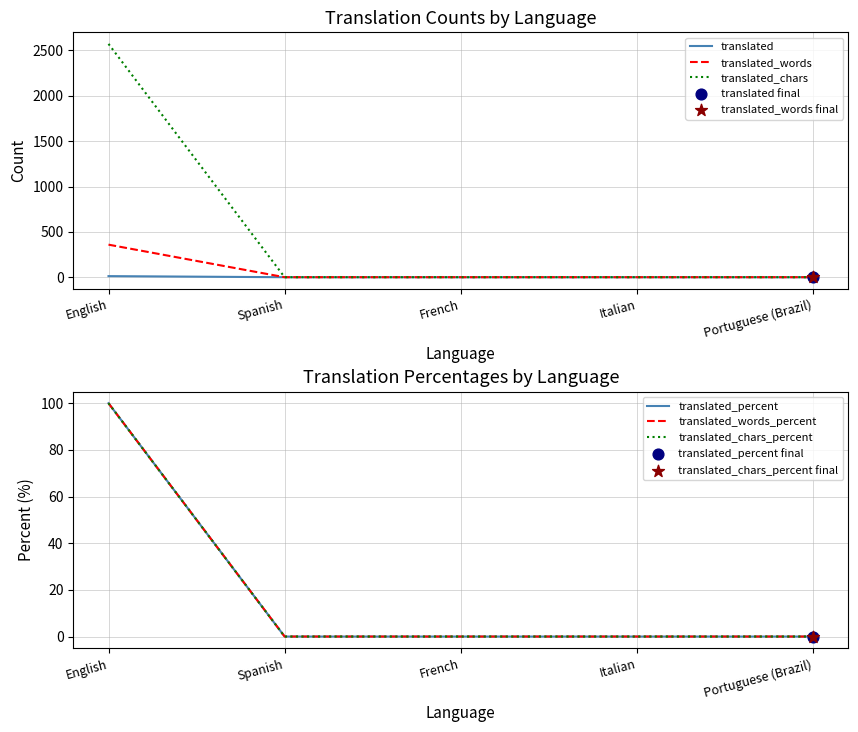

Is the value of translated_chars_percent at French greater than the value of translated_chars at Spanish?

No